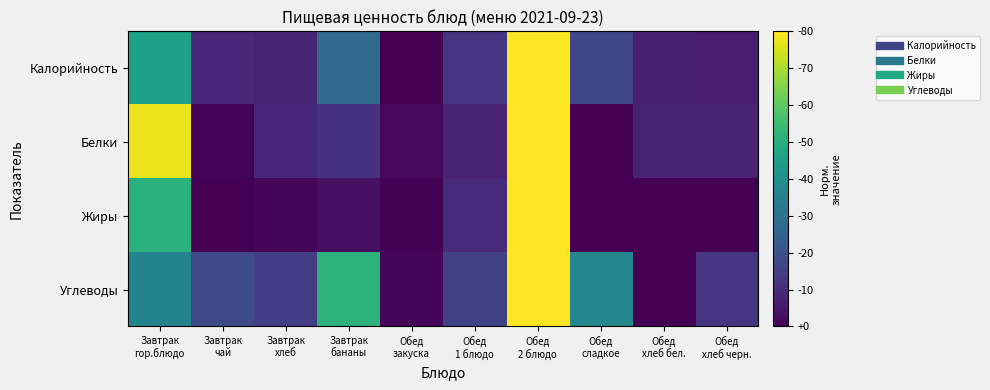

Between Обед
хлеб бел. and Обед
закуска, which is larger?

Обед
хлеб бел.